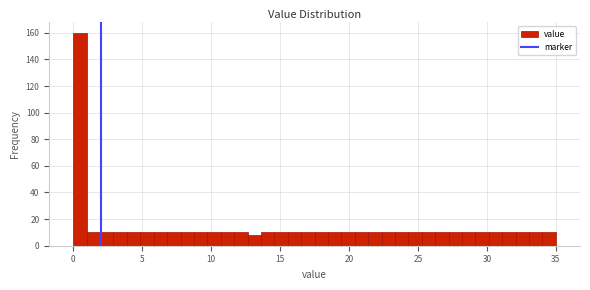

Read against the x-axis, roughly where is the centre of the tallest bar?

0.5